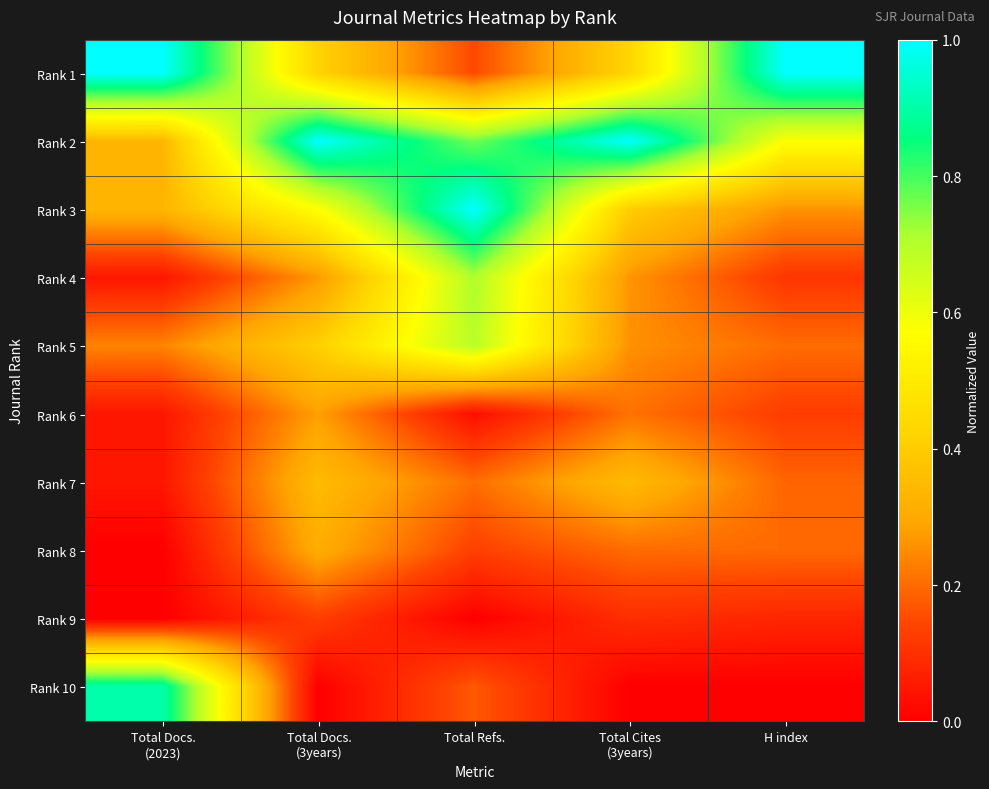

What is the greatest value displayed?

1.0